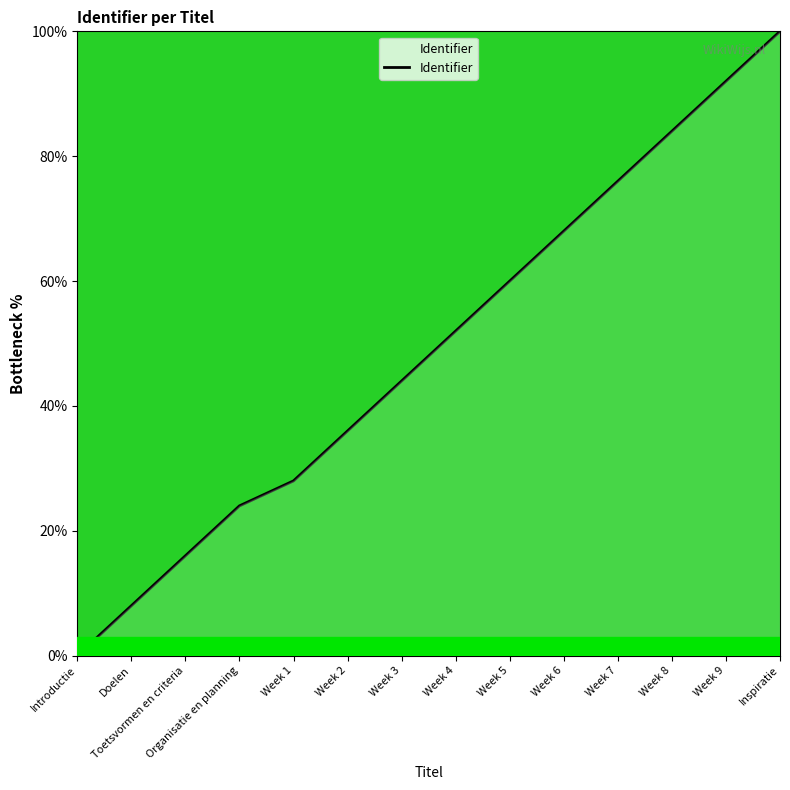

Reading left to right, transcribe all the data shown in this chart.

0.0	8.0	16.0	24.0	28.0	36.0	44.0	52.0	60.0	68.0	76.0	84.0	92.0	100.0